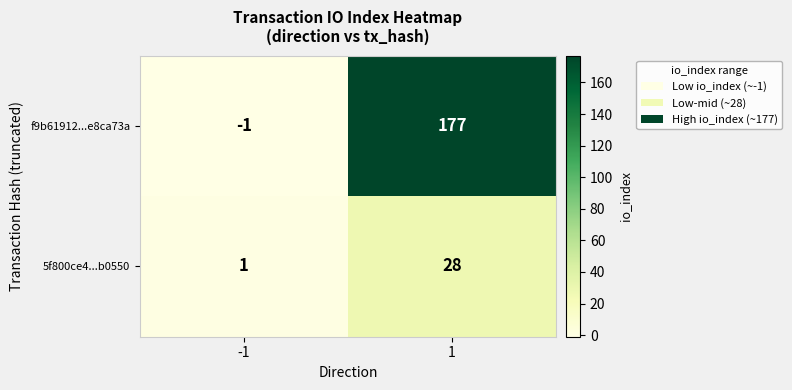

Which series has the largest total across all categories?

f9b61912...e8ca73a